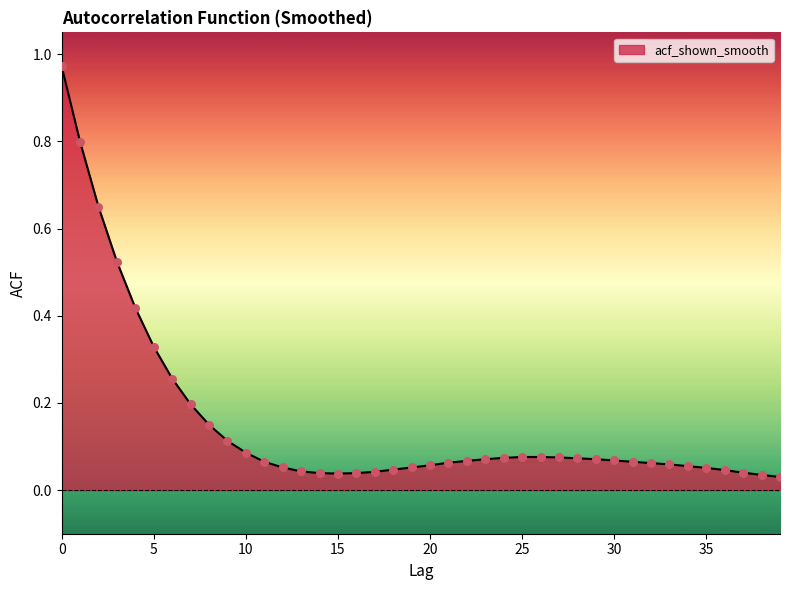

What is the difference between the maximum and minimum values?

0.9